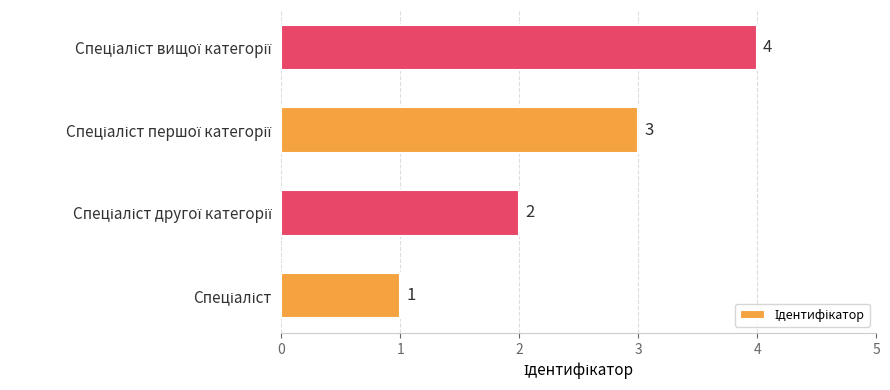

What is the maximum value shown in the chart?

4